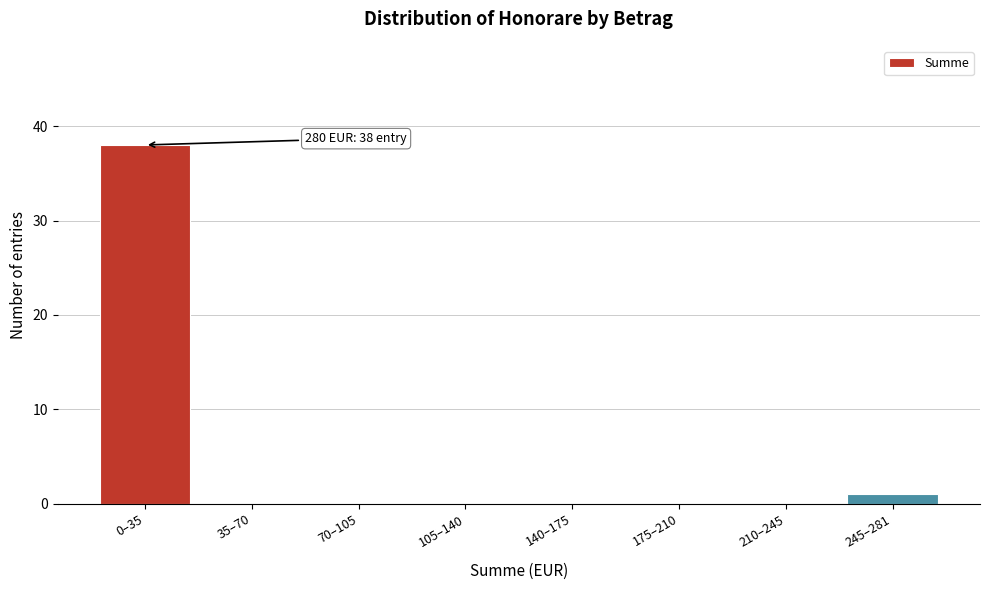

Reading left to right, list all the values displayed in this chart.

0–35=38	35–70=0	70–105=0	105–140=0	140–175=0	175–210=0	210–245=0	245–281=1